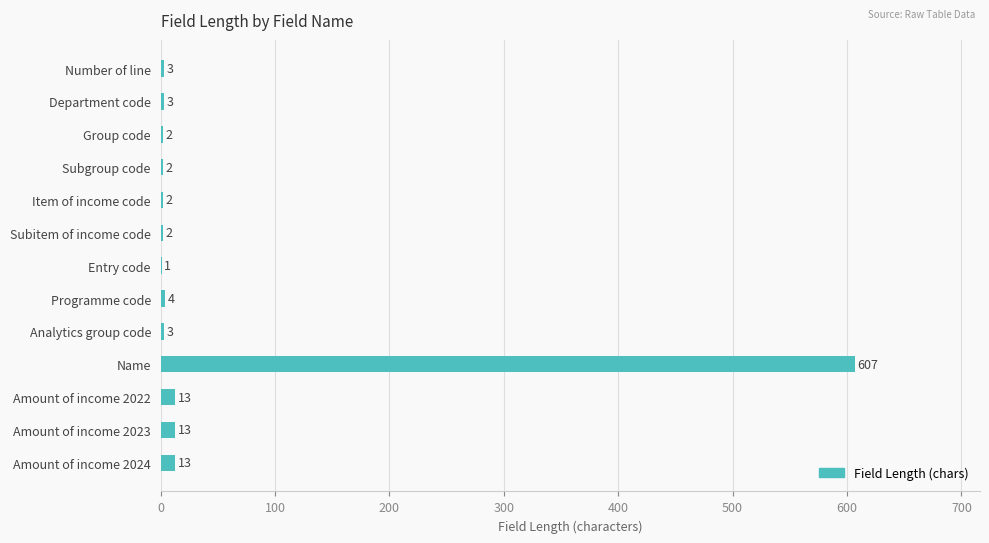

What is the sum of all values?

668